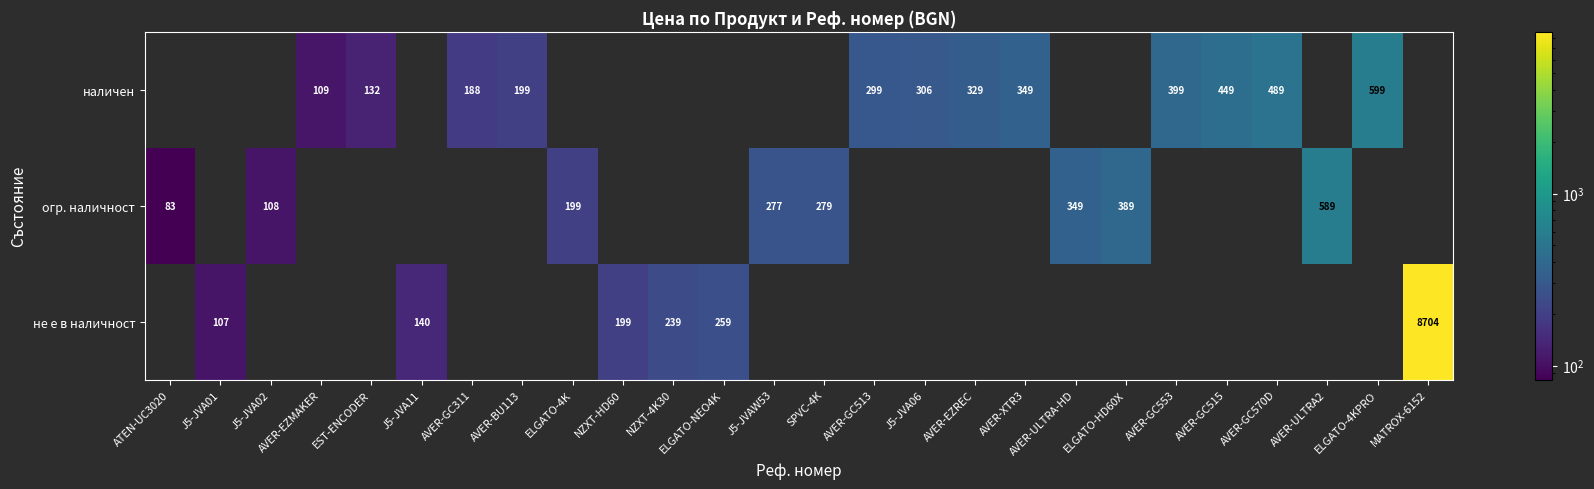

Is it true that наличен equals 599 at ELGATO-4KPRO?

True